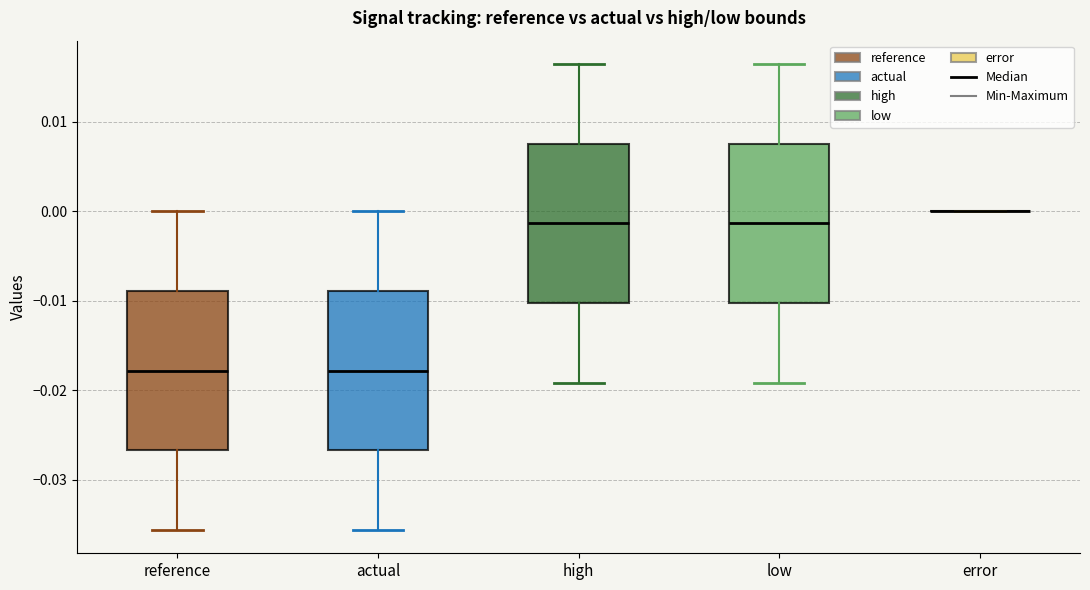

Reading left to right, read every box against the y-axis: the position of its median line, the range the box covers, and the ends of its whiskers. The values are not printed on the chart, so give them approximately, as read against the axis.

reference: median -0.018, box -0.027 to -0.009, whiskers -0.036 to 0.000
actual: median -0.018, box -0.027 to -0.009, whiskers -0.036 to 0.000
high: median -0.001, box -0.010 to 0.008, whiskers -0.019 to 0.016
low: median -0.001, box -0.010 to 0.008, whiskers -0.019 to 0.016
error: box collapsed to a line at 0.000, whiskers 0.000 to 0.000